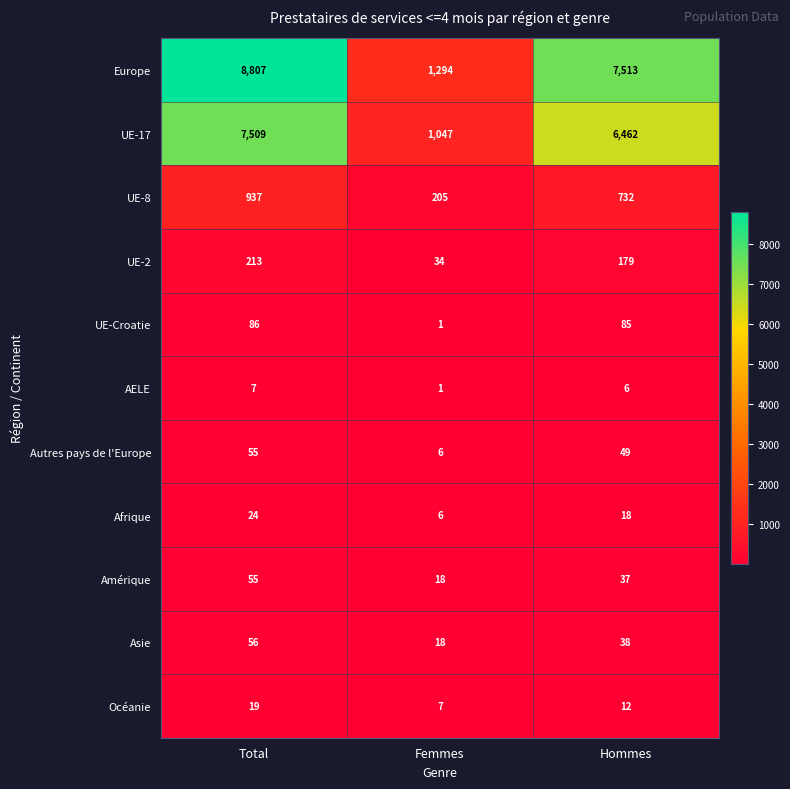

What is the difference between the maximum and second lowest values in the Autres pays de l'Europe series?

6